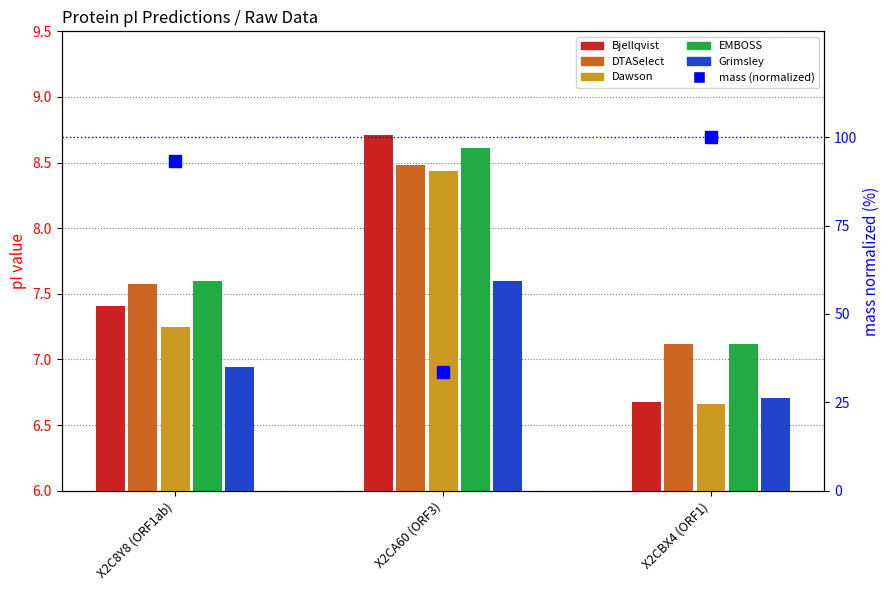

Which series has the largest total across all categories?

EMBOSS